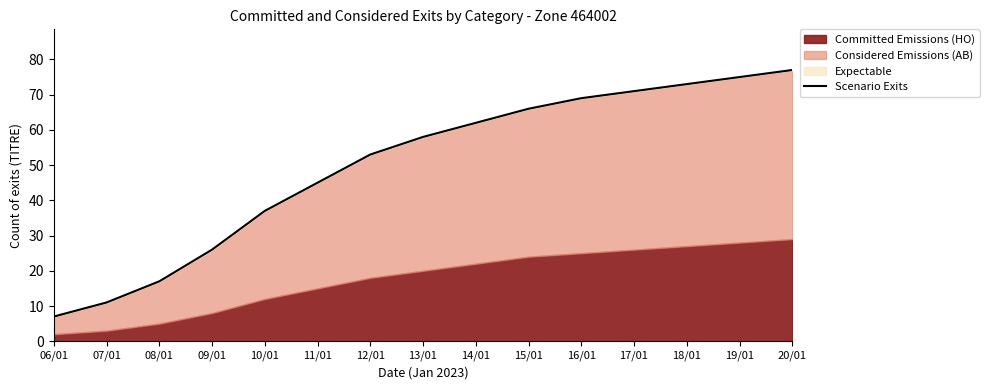

What is the difference between the maximum and minimum values?

70